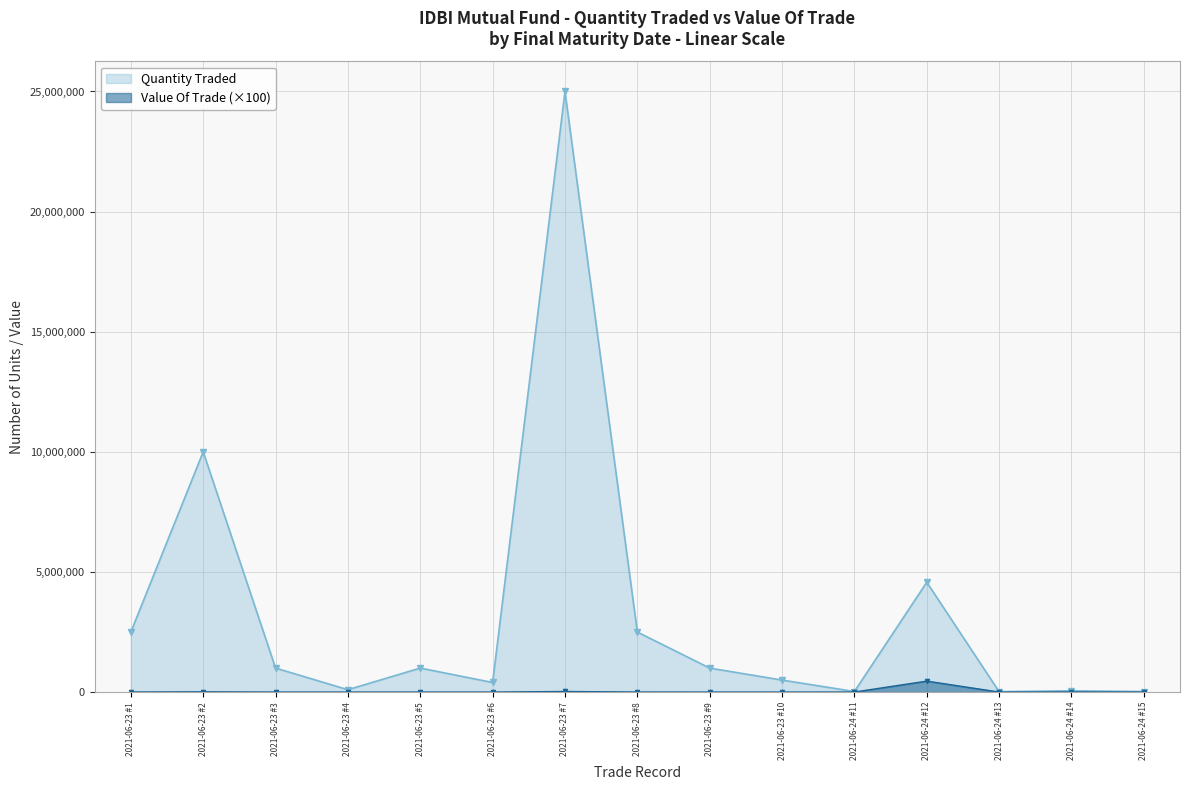

Which series has the largest total across all categories?

Quantity Traded